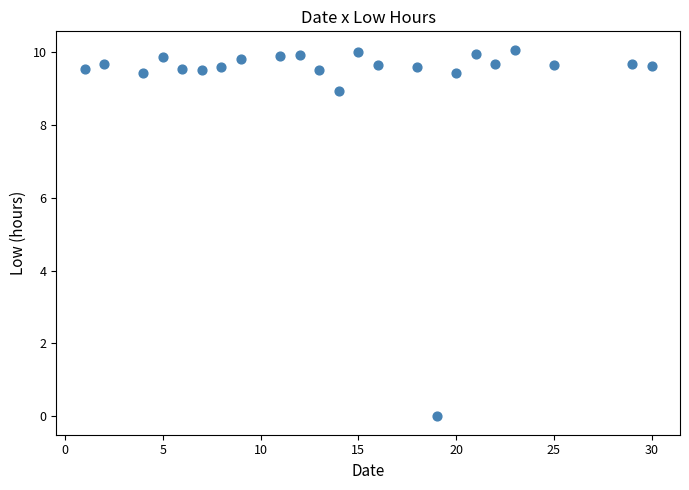

What Y value in the scatter plot is closest to 5?

8.9